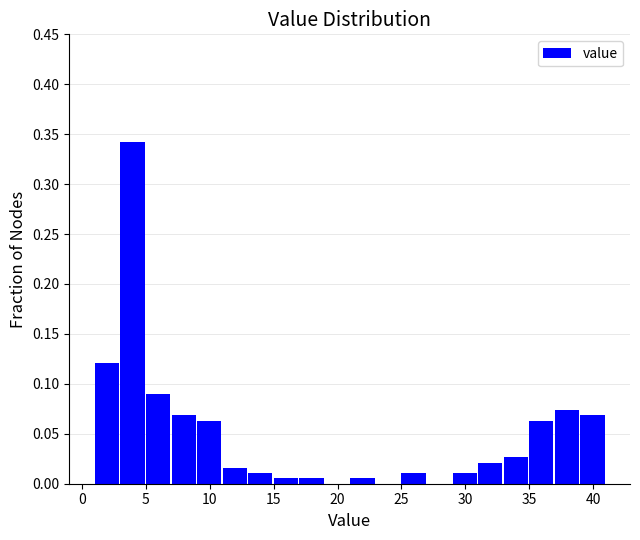

What is the height of the bar covering 1 to 3 on the x-axis? The values are not printed on the chart, so give them approximately, as read against the axis.

0.120